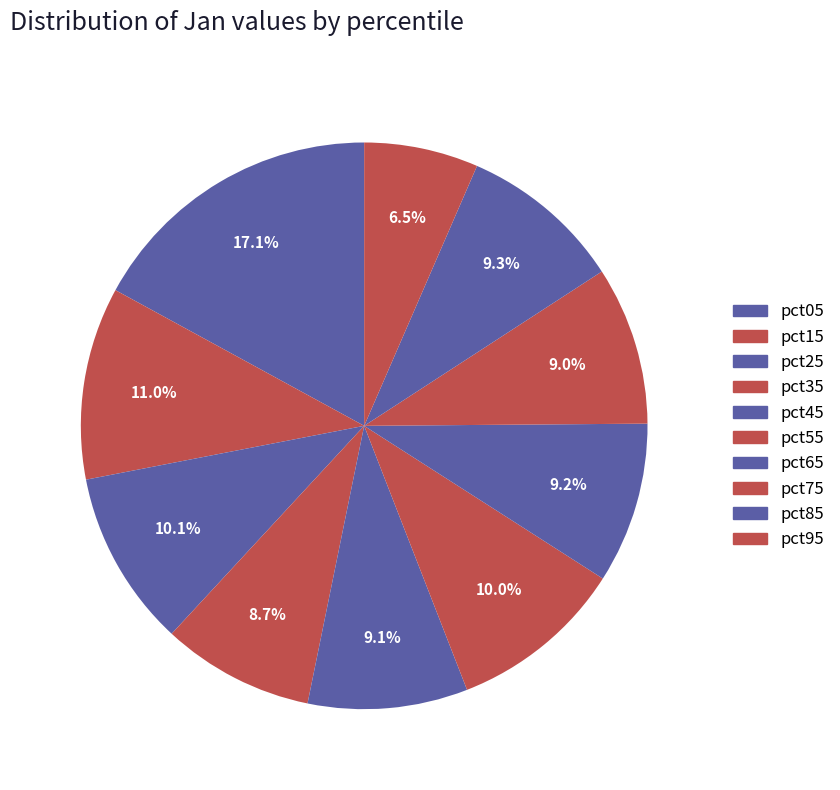

To the nearest percent, what percentage of the pie is pct95?

7%